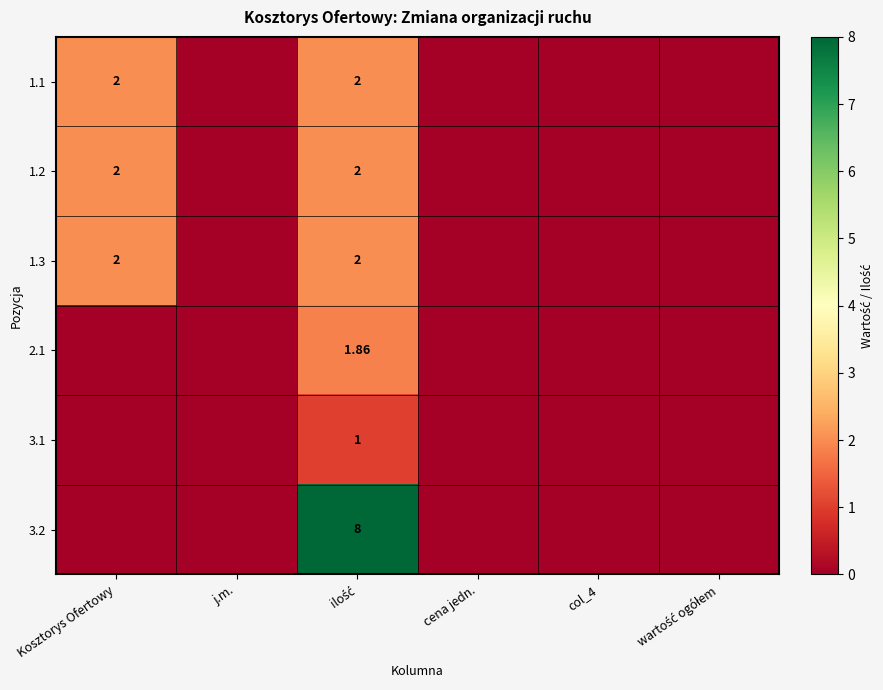

How many data points does each series have?

6